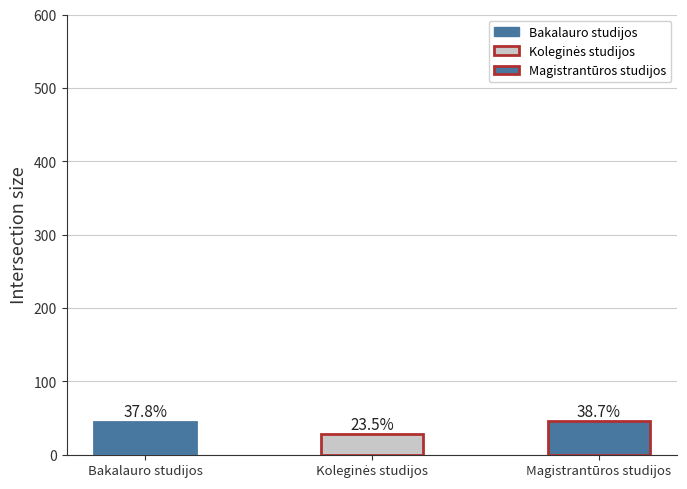

Which label corresponds to the largest value in the chart?

Magistrantūros studijos